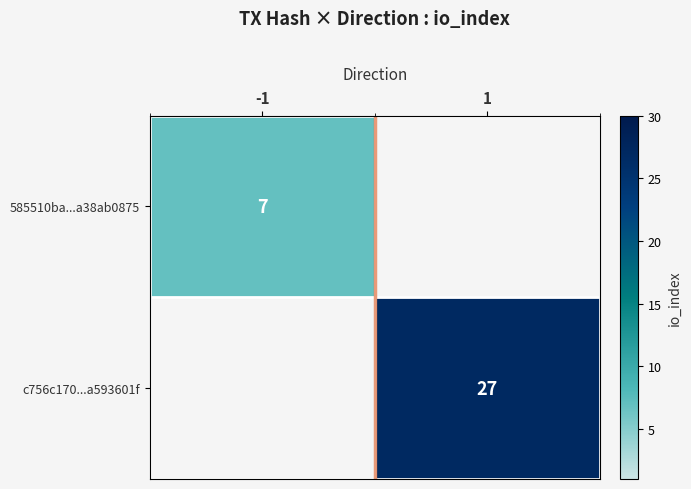

True or false: c756c170...a593601f has a value of 40 at 1.

False